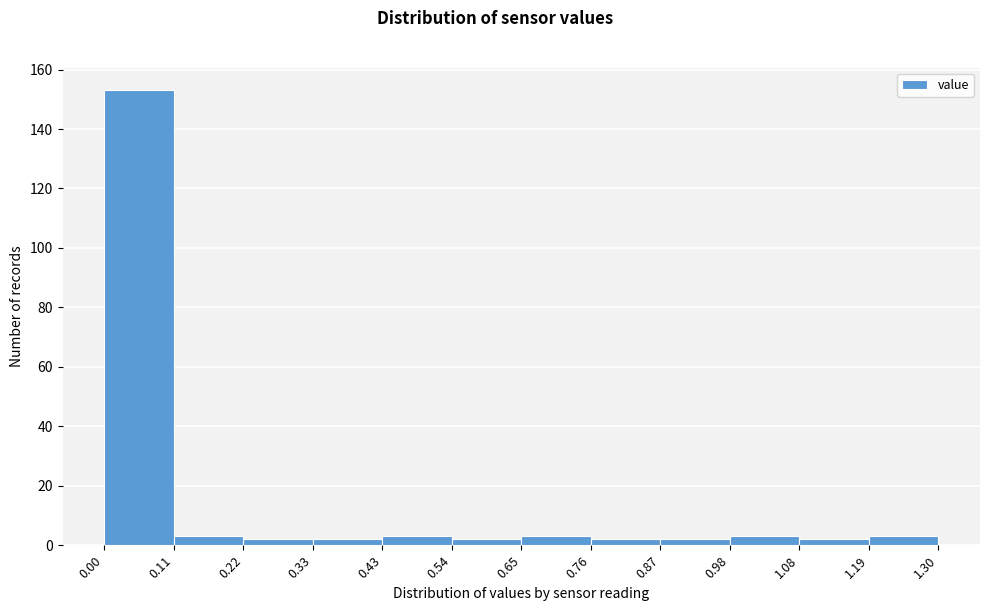

Reading left to right, list every bar in this chart as the range it spans on the x-axis followed by its height. The values are not printed on the chart, so give them approximately, as read against the axis.

0.00 to 0.11: 154
0.11 to 0.22: 4
0.22 to 0.33: 2
0.33 to 0.43: 2
0.43 to 0.54: 4
0.54 to 0.65: 2
0.65 to 0.76: 4
0.76 to 0.87: 2
0.87 to 0.98: 2
0.98 to 1.08: 4
1.08 to 1.19: 2
1.19 to 1.30: 4